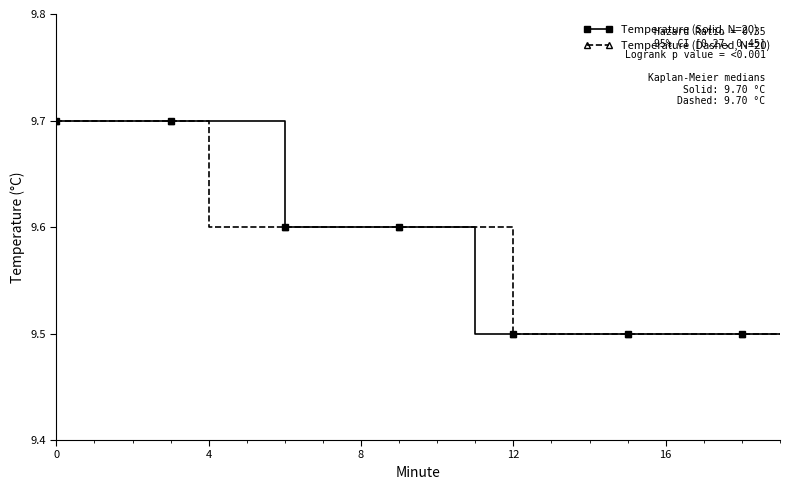

At how many categories does at least one series exceed 9?

20